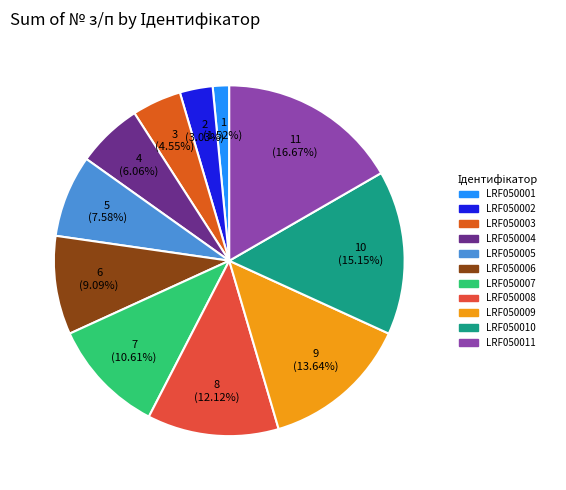

True or false: LRF050010 accounts for 28% of the total.

False